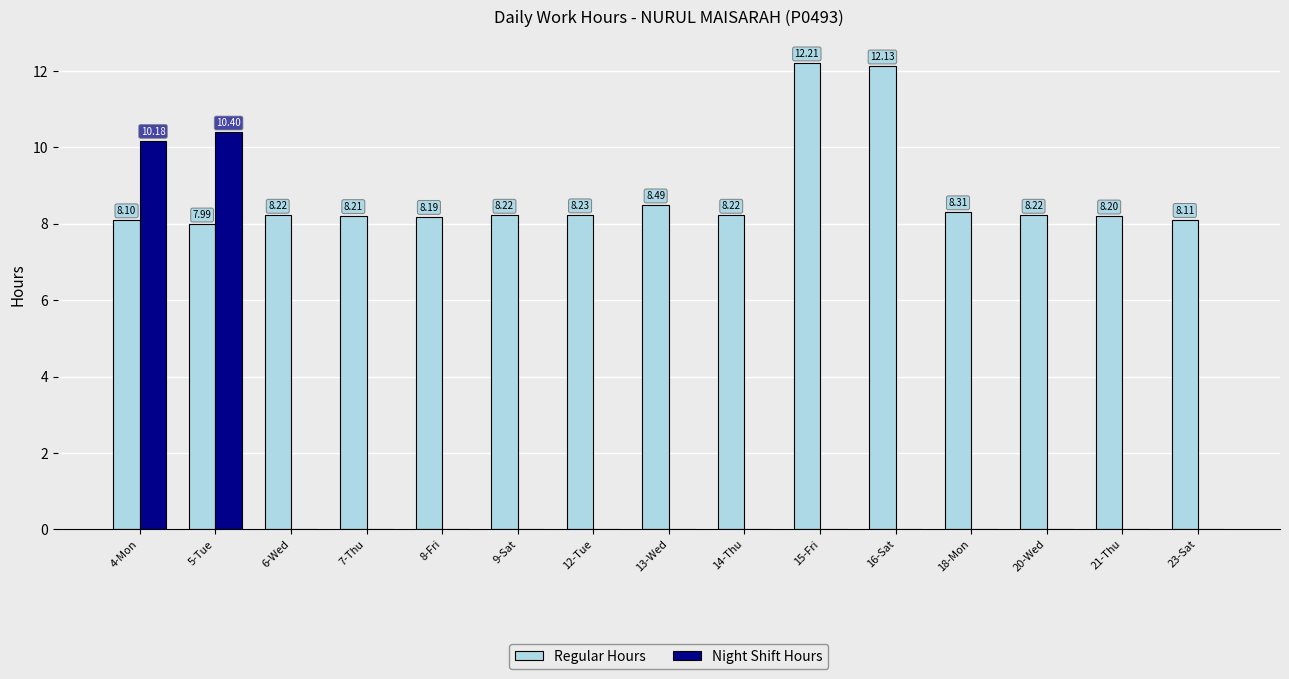

What is the sum of the Night Shift Hours values at 23-Sat and 4-Mon?

10.2